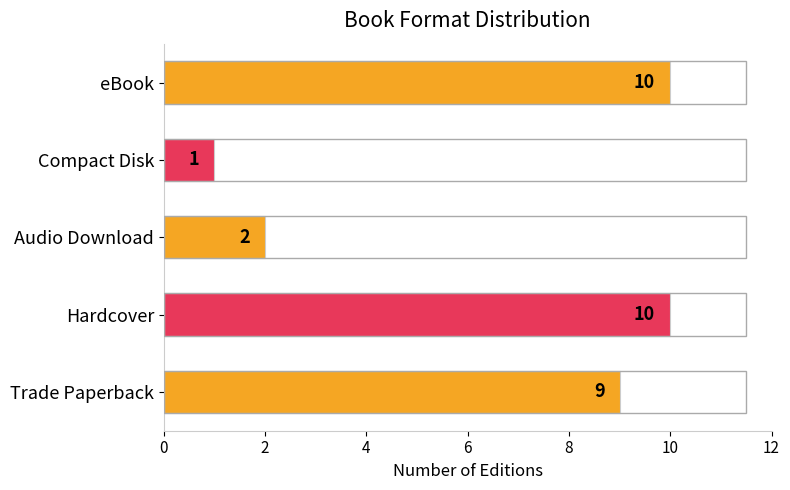

What value does the data have at Trade Paperback?

9